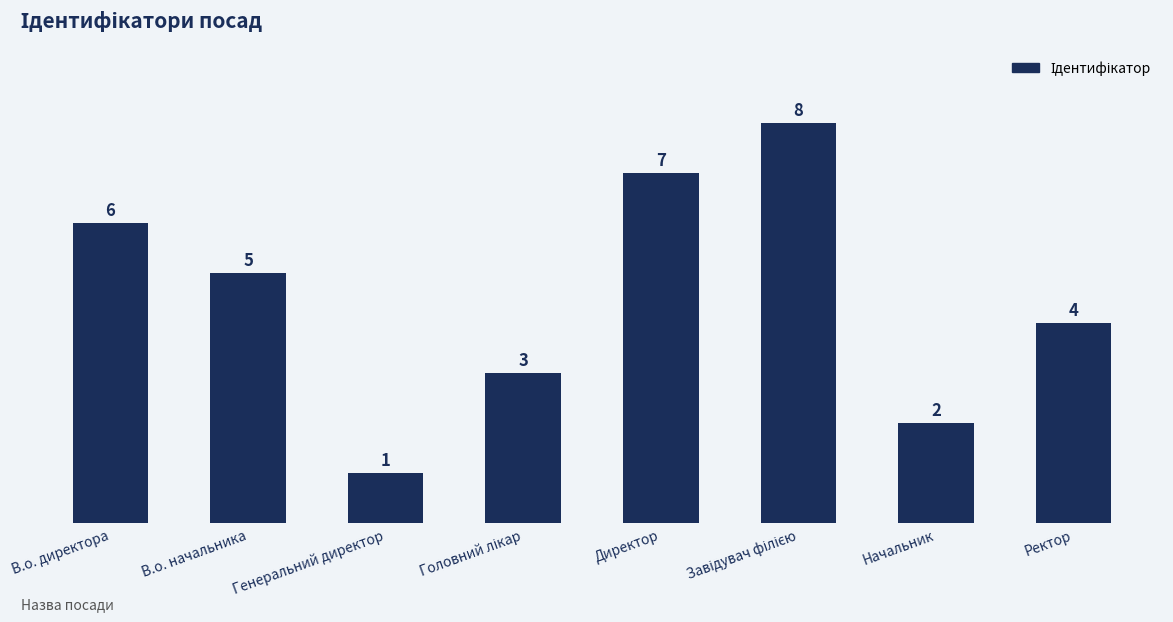

How many values are below 5?

4